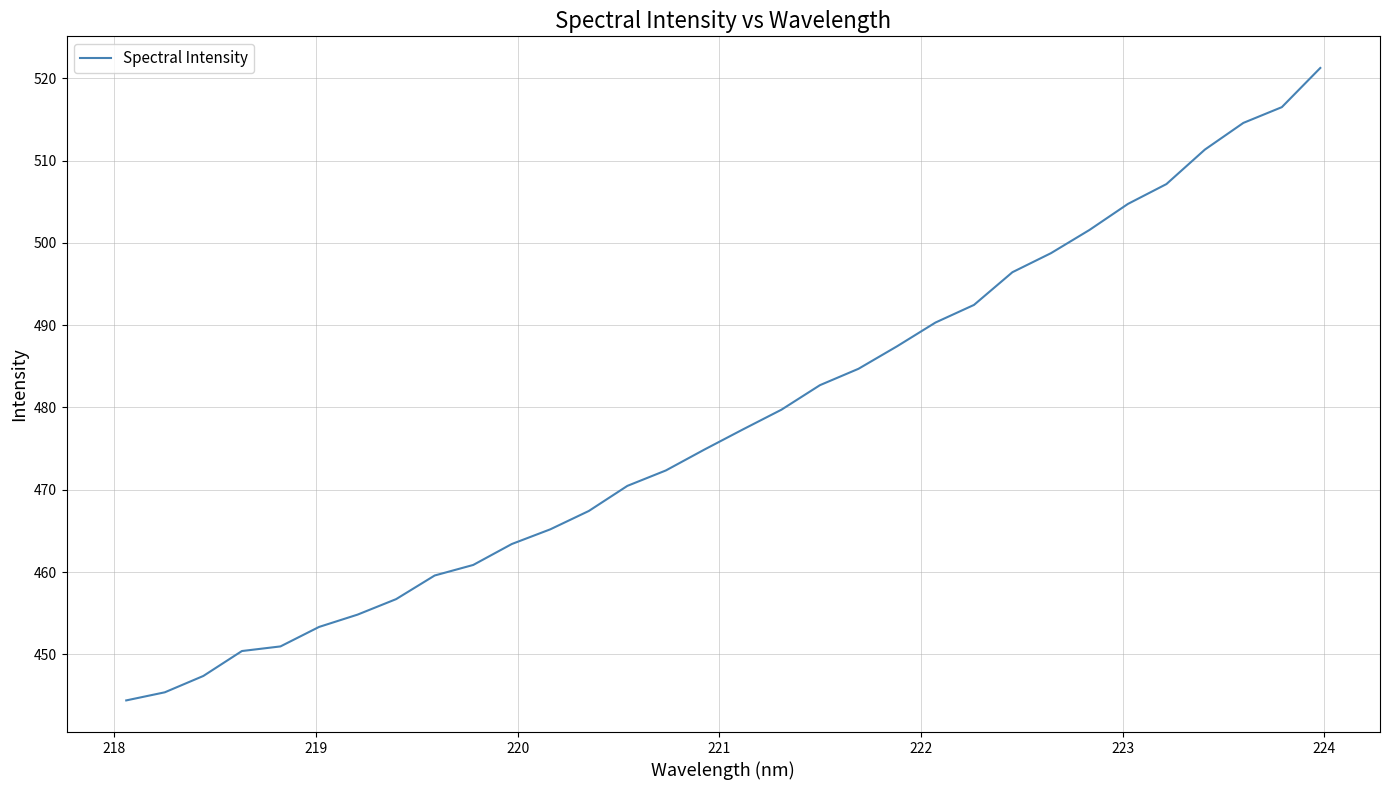

What is the minimum value shown in the chart?

444.4